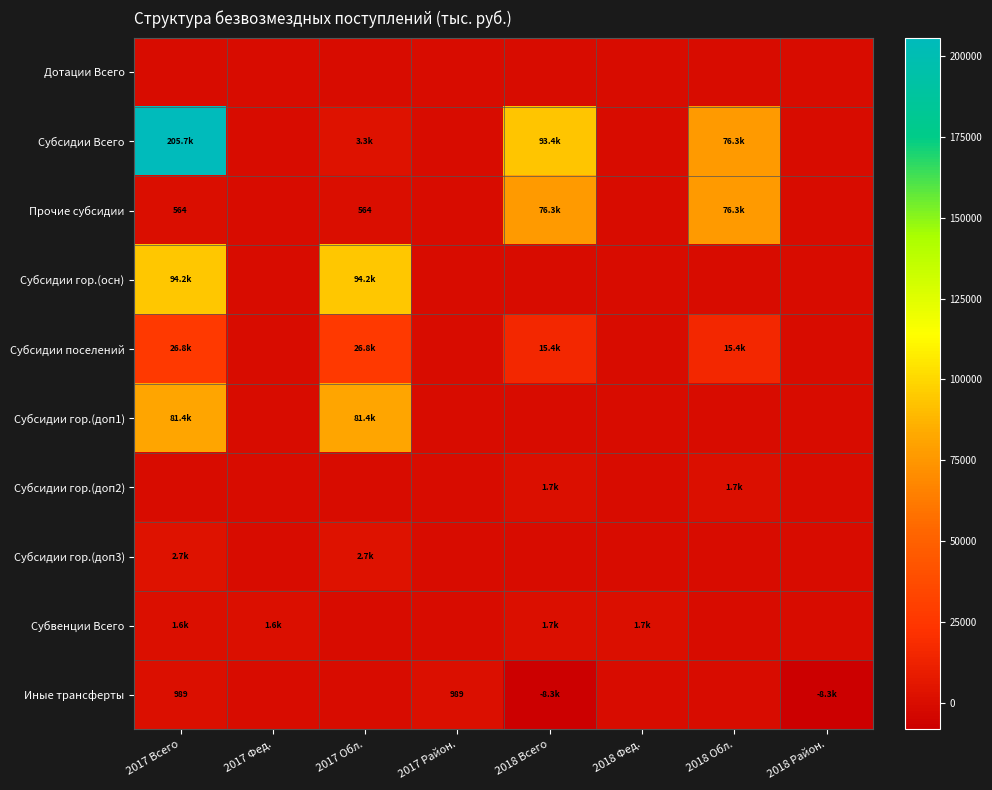

Count the number of data series in this chart.

10